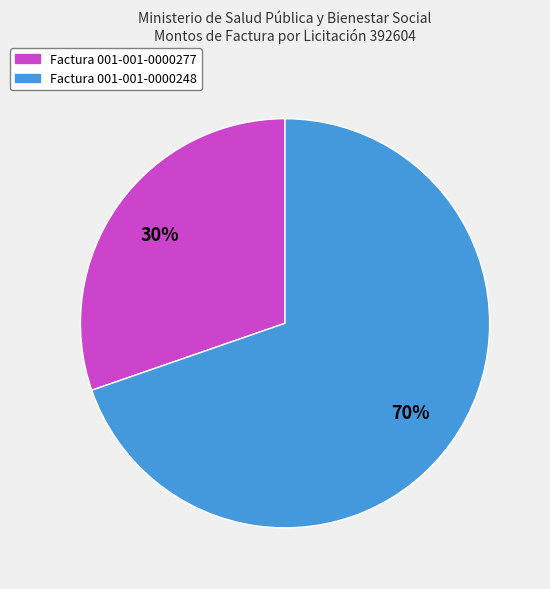

What percentage is the Factura 001-001-0000277 slice, to the nearest percent?

30%